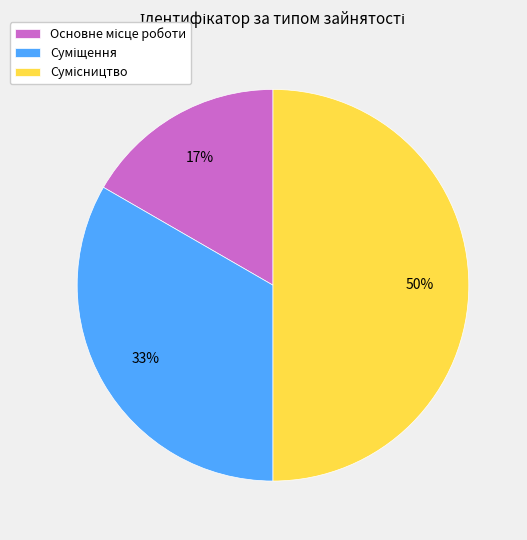

Does Суміщення account for over 50% of the chart?

No